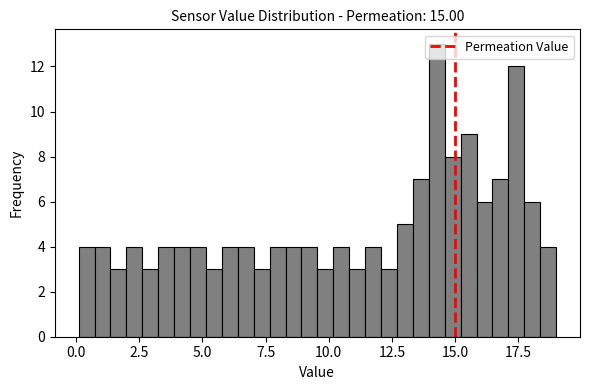

Read against the x-axis, roughly where is the centre of the tallest bar?

14.5